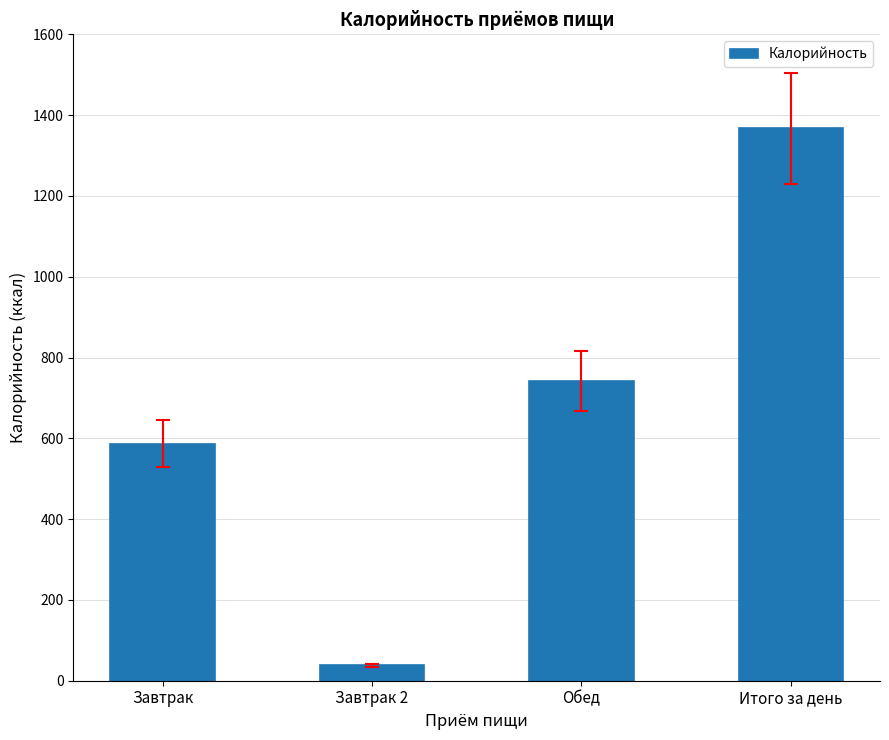

What is the difference between the values at Итого за день and Обед?

625